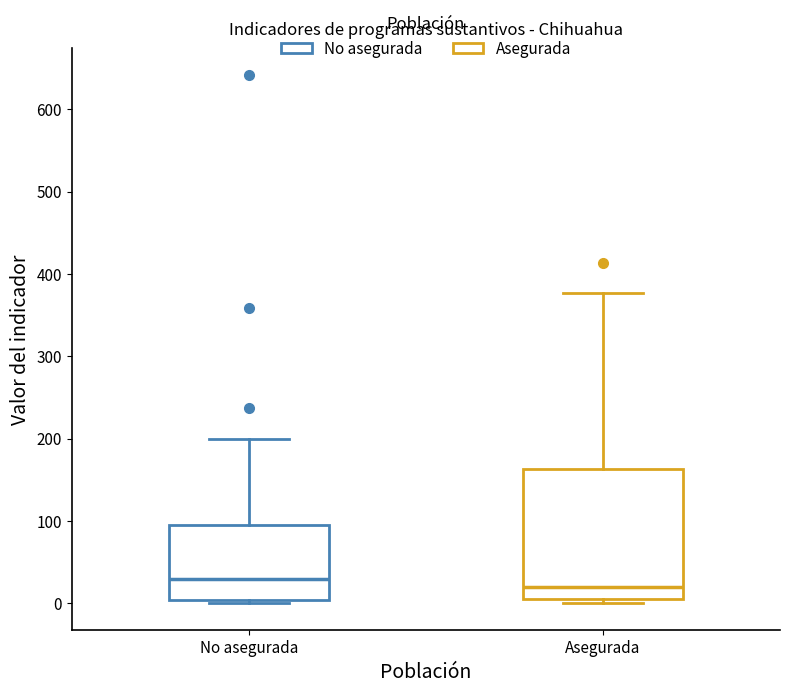

Reading left to right, read every box against the y-axis: the position of its median line, the range the box covers, and the ends of its whiskers. The values are not printed on the chart, so give them approximately, as read against the axis.

No asegurada: median 30, box 0 to 90, whiskers 0 (just below the box's lower edge) to 200
Asegurada: median 20, box 0 to 160, whiskers 0 (just below the box's lower edge) to 380